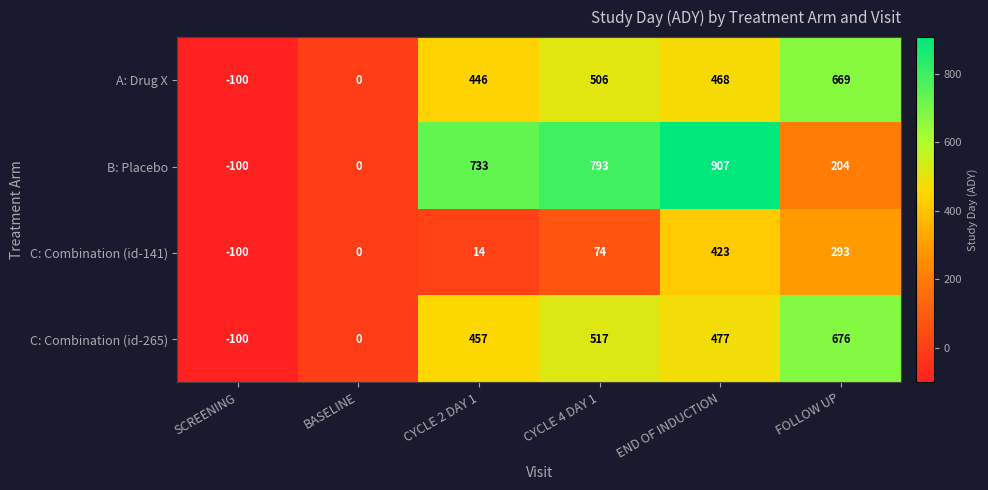

Read the C: Combination (id-265) value at CYCLE 4 DAY 1, to the nearest 100.

500